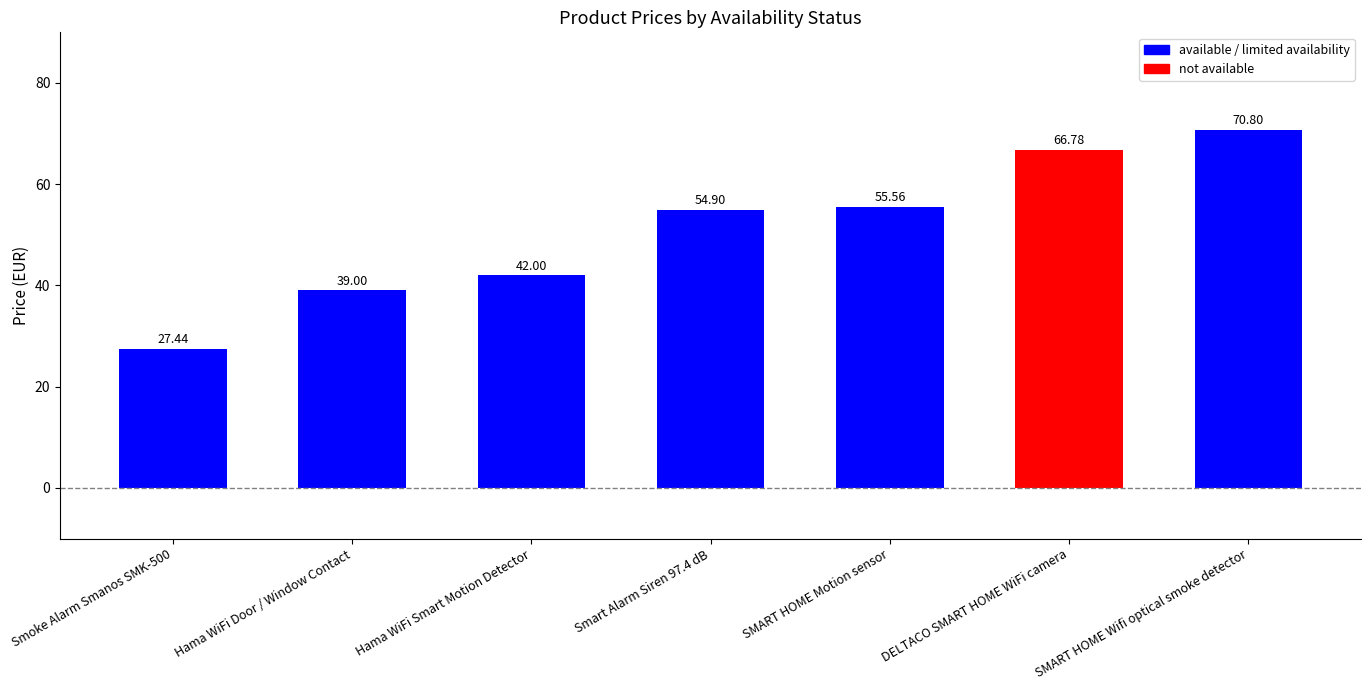

Reading left to right, list all the values displayed in this chart.

27.4	39.0	42.0	54.9	55.6	66.8	70.8